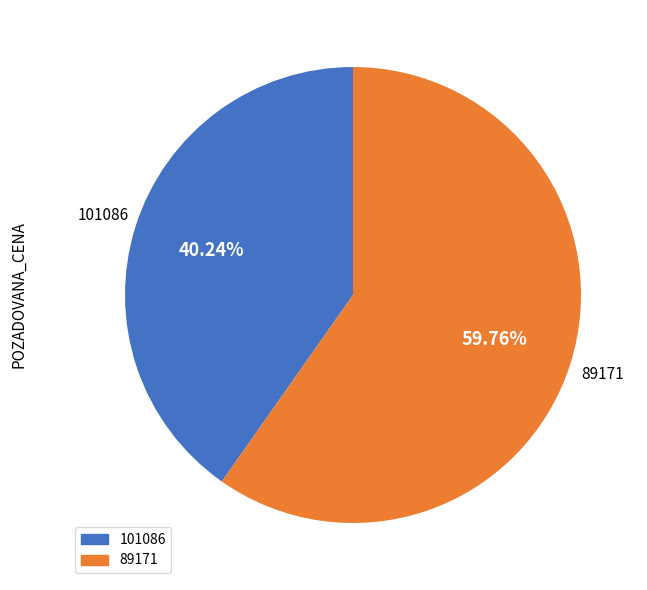

True or false: 89171 accounts for 71% of the total.

False